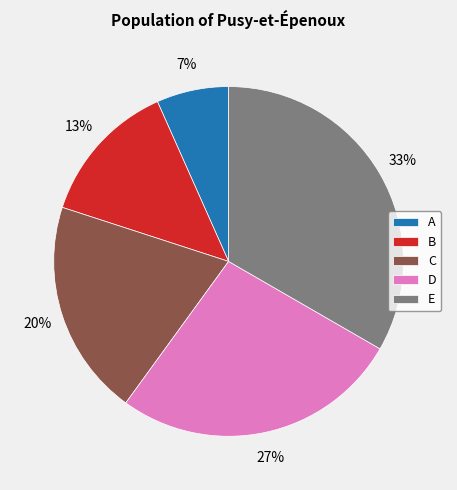

Is B the majority of the pie?

No